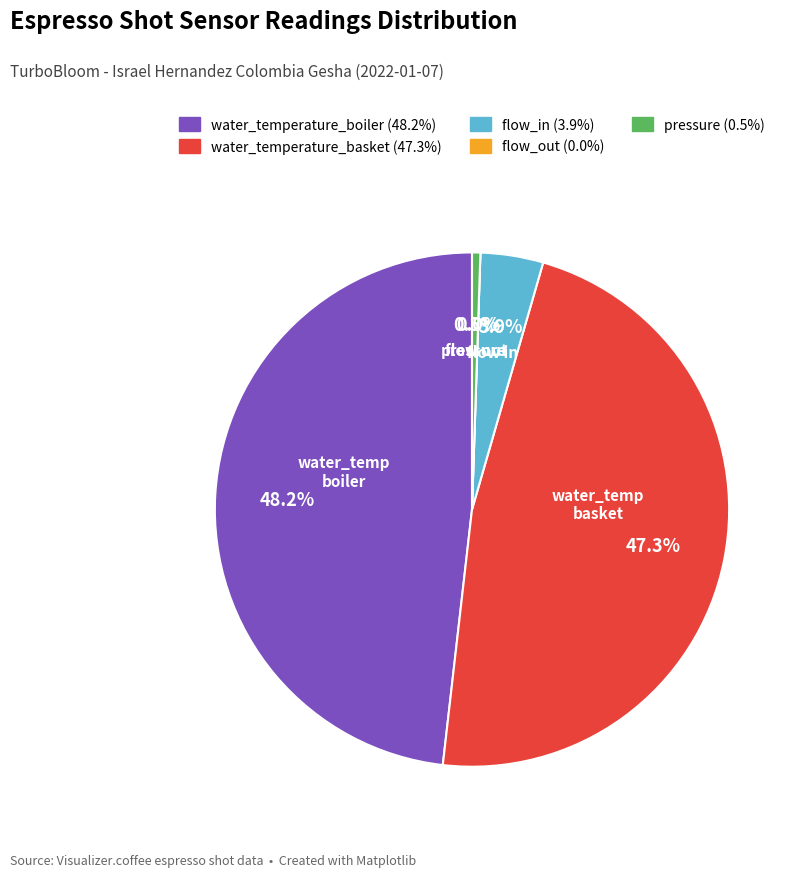

Is it true that water_temperature_basket is 11% of the pie?

False